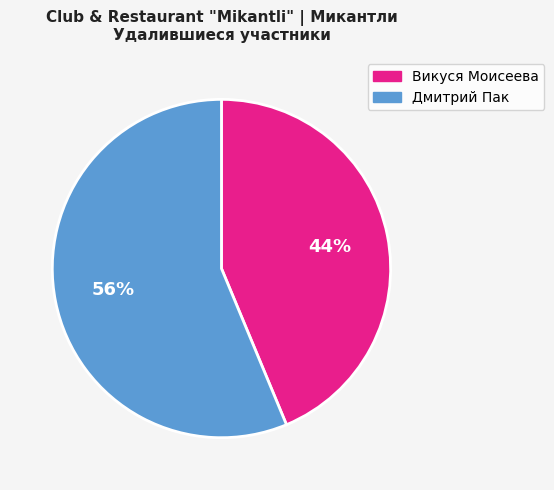

Is there a majority slice in this chart?

Yes